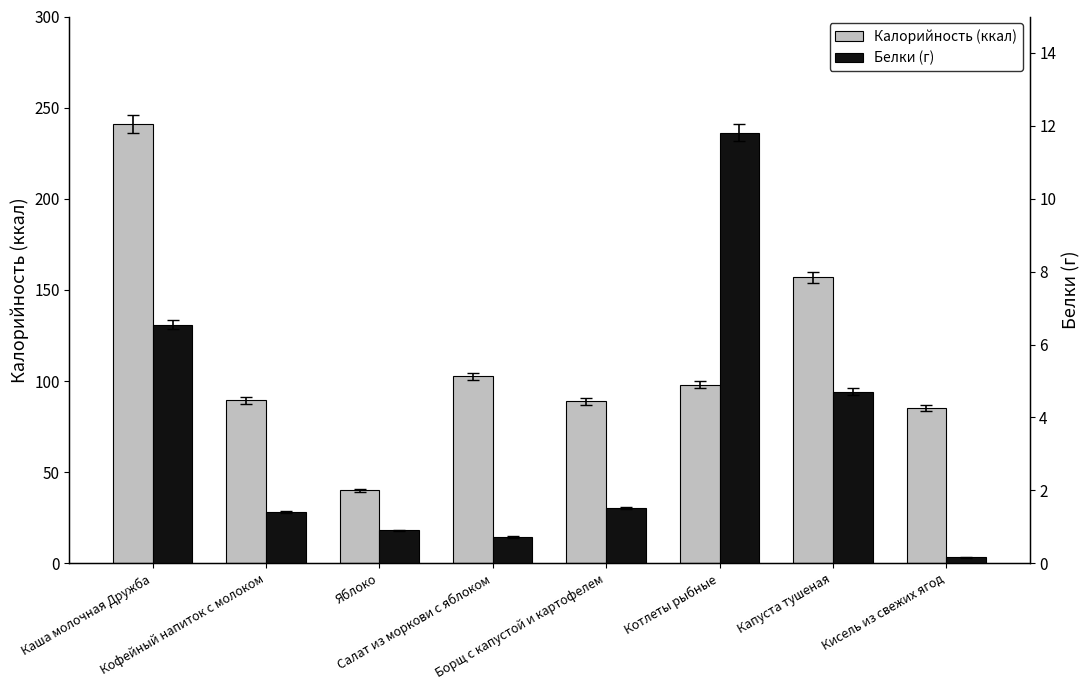

At which label is Калорийность (ккал) closest to 140?

Капуста тушеная